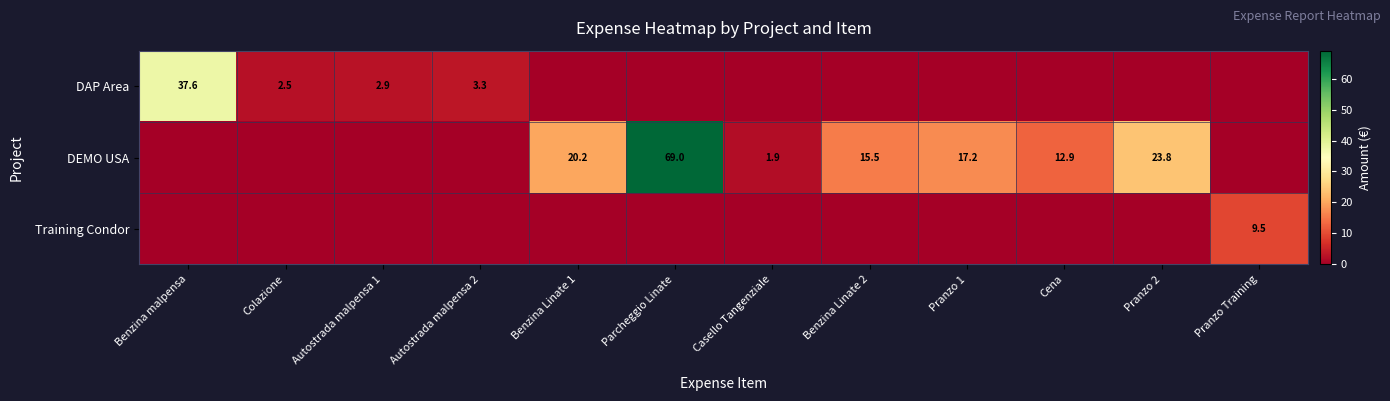

Is it true that DEMO USA equals 13.6 at Pranzo 2?

False